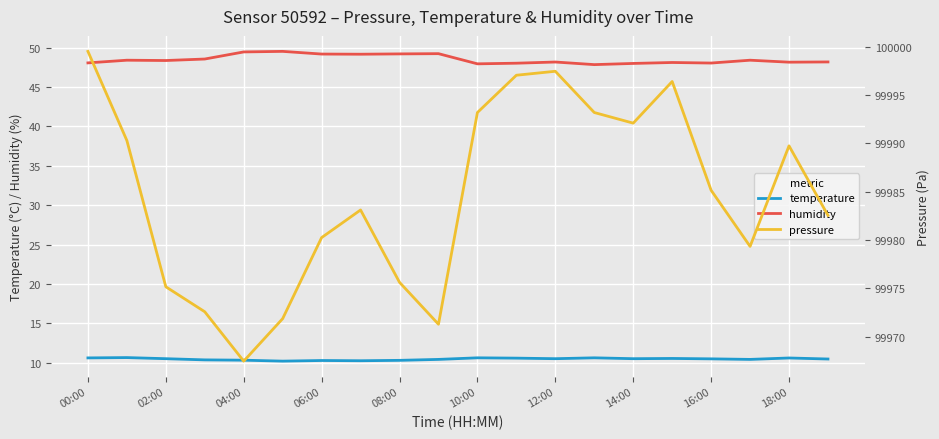

How many values in the pressure series exceed 99985?

10